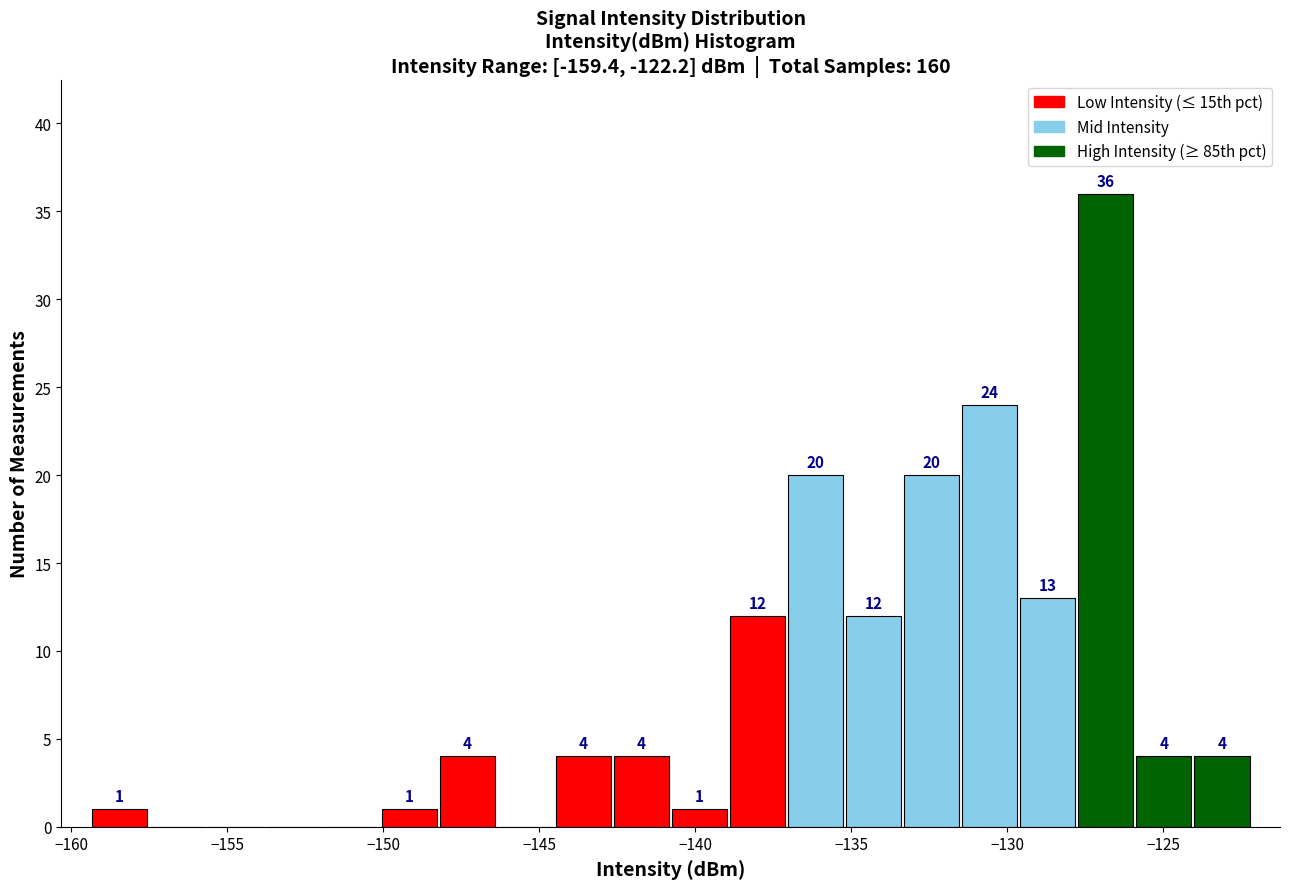

Read against the x-axis, roughly where is the centre of the tallest bar?

-127.0